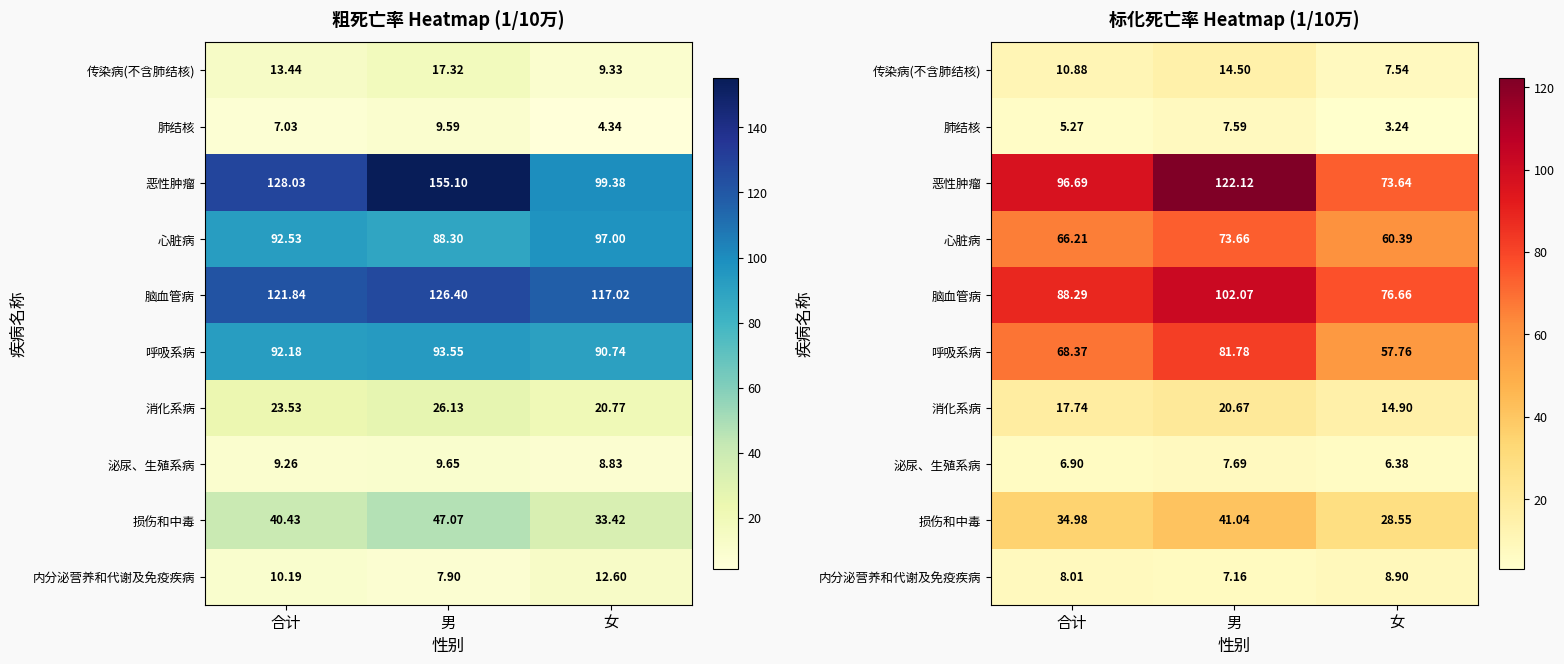

How many values in the 损伤和中毒 series exceed 34?

2